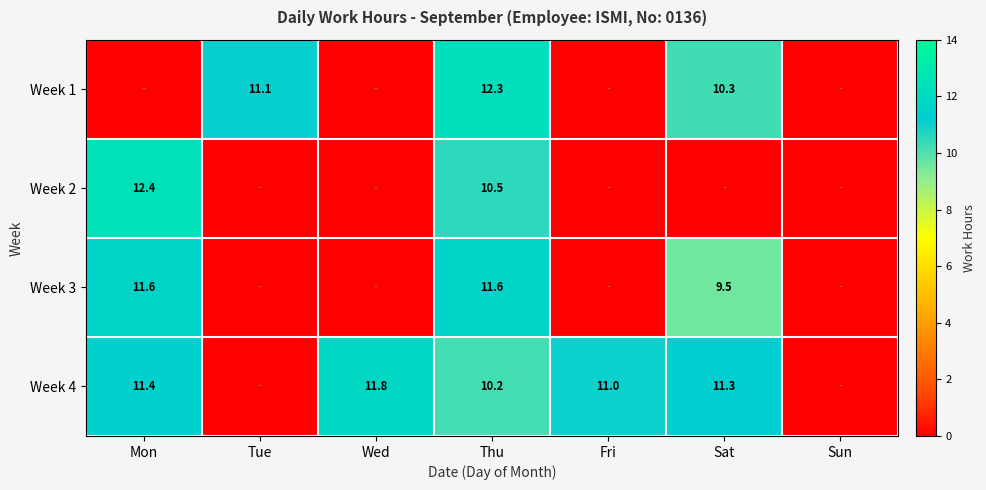

Count the number of data series in this chart.

4